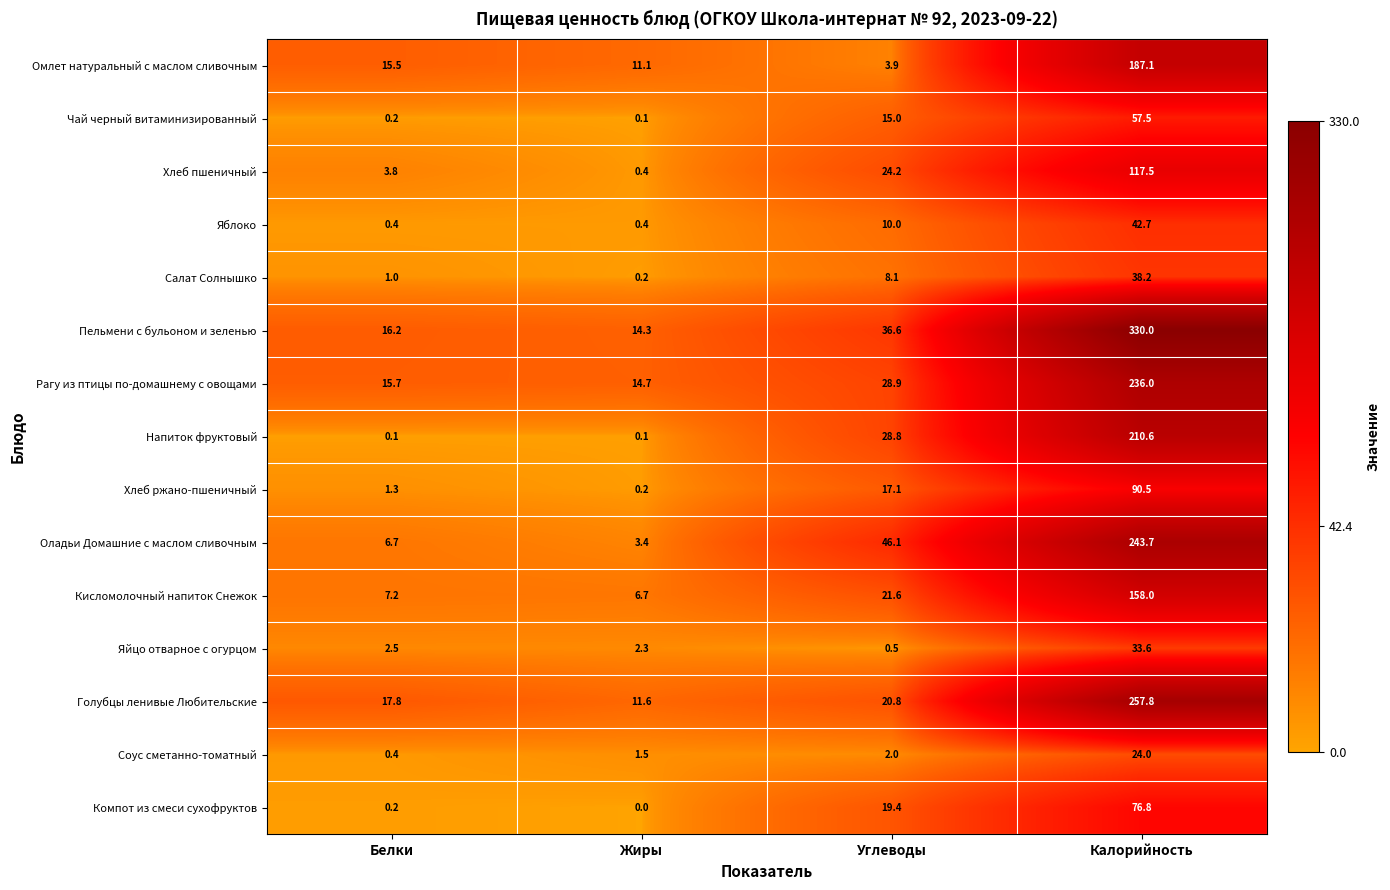

List the series in order of their peak value, lowest first.

Соус сметанно-томатный, Яйцо отварное с огурцом, Салат Солнышко, Яблоко, Чай черный витаминизированный, Компот из смеси сухофруктов, Хлеб ржано-пшеничный, Хлеб пшеничный, Кисломолочный напиток Снежок, Омлет натуральный с маслом сливочным, Напиток фруктовый, Рагу из птицы по-домашнему с овощами, Оладьи Домашние с маслом сливочным, Голубцы ленивые Любительские, Пельмени с бульоном и зеленью